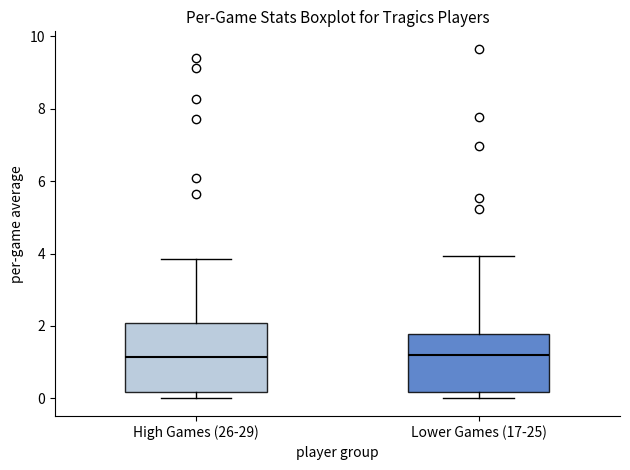

Where is the lower edge of the box for Lower Games (17-25) on the y-axis? The values are not printed on the chart, so give them approximately, as read against the axis.

0.2